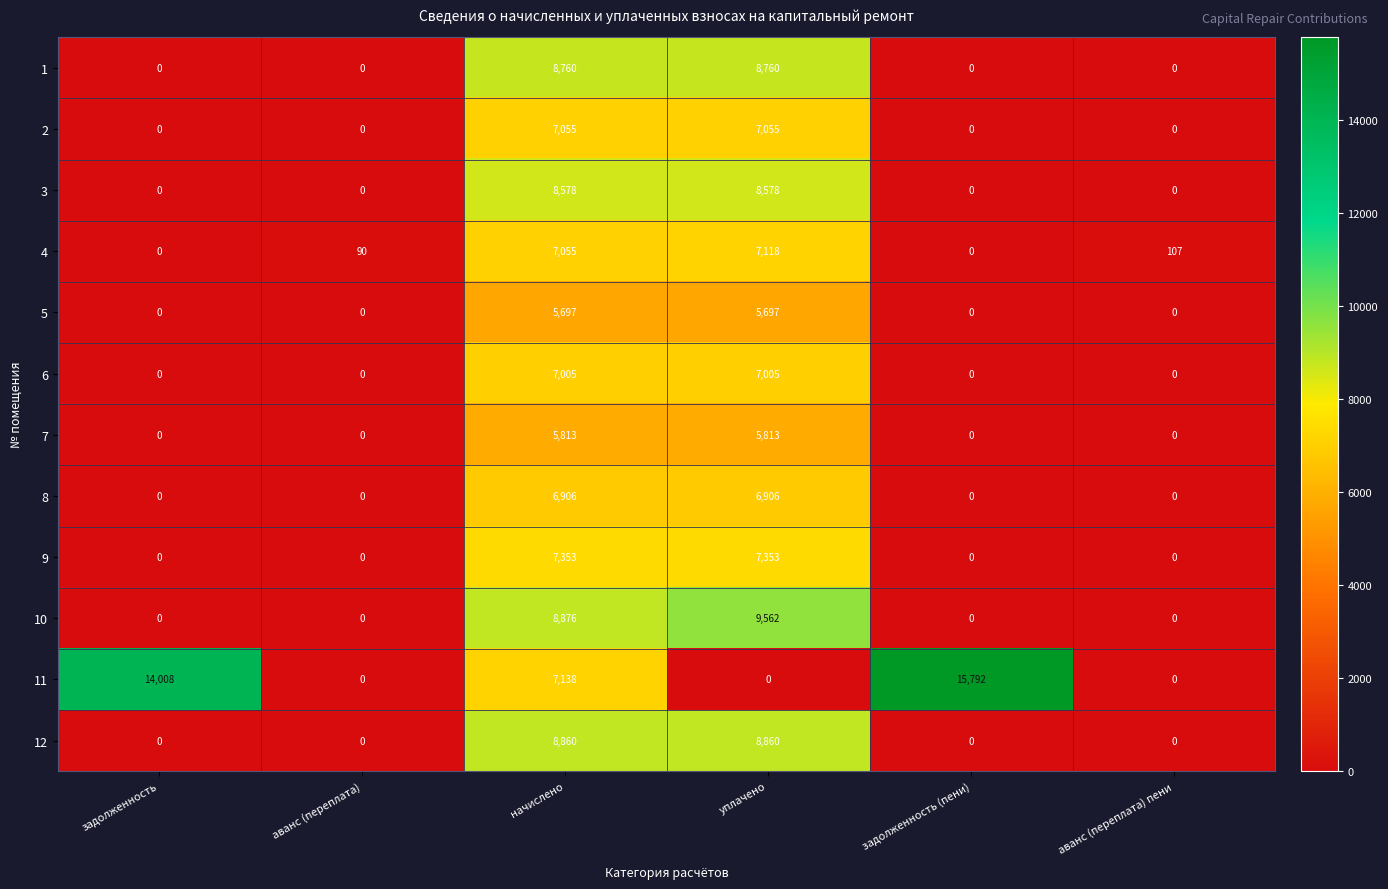

Count the 11 values in the range 0 to 14008.

5